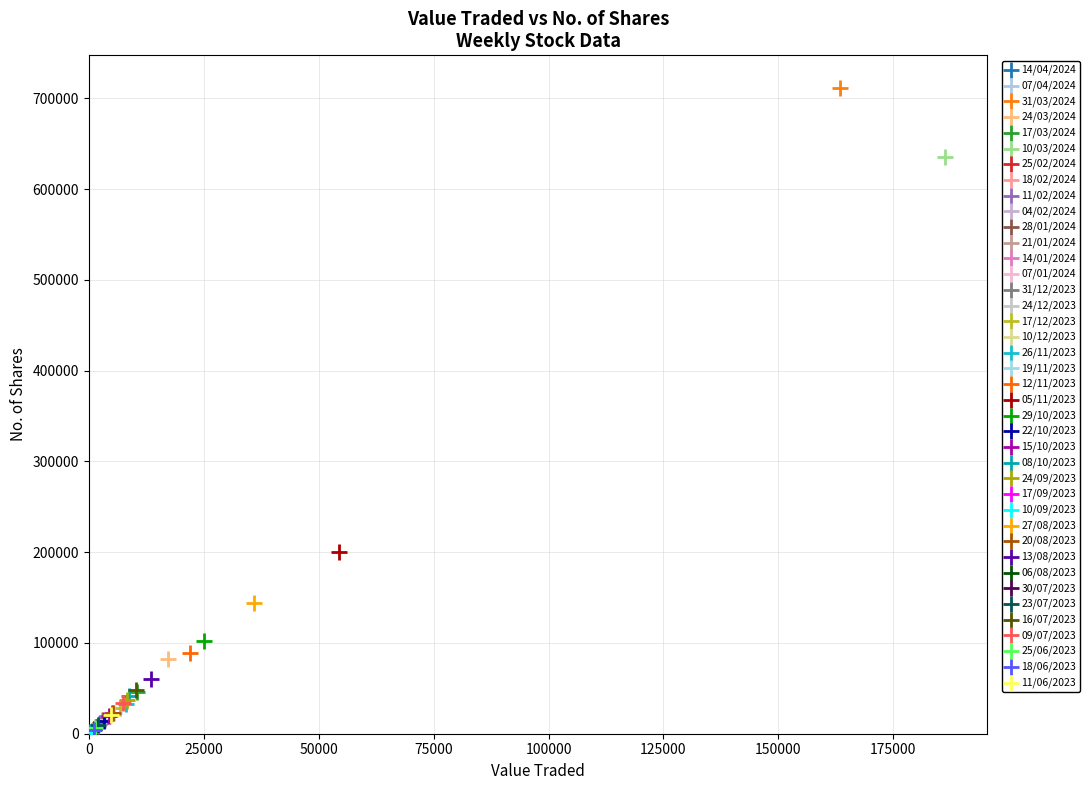

What are all the series names shown in the legend?

14/04/2024, 07/04/2024, 31/03/2024, 24/03/2024, 17/03/2024, 10/03/2024, 25/02/2024, 18/02/2024, 11/02/2024, 04/02/2024, 28/01/2024, 21/01/2024, 14/01/2024, 07/01/2024, 31/12/2023, 24/12/2023, 17/12/2023, 10/12/2023, 26/11/2023, 19/11/2023, 12/11/2023, 05/11/2023, 29/10/2023, 22/10/2023, 15/10/2023, 08/10/2023, 24/09/2023, 17/09/2023, 10/09/2023, 27/08/2023, 20/08/2023, 13/08/2023, 06/08/2023, 30/07/2023, 23/07/2023, 16/07/2023, 09/07/2023, 25/06/2023, 18/06/2023, 11/06/2023